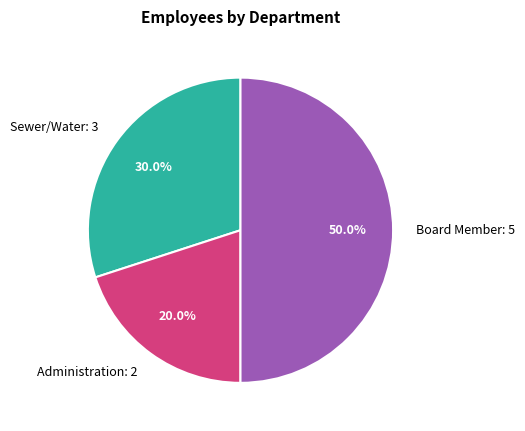

Does Administration: 2 represent more than half of the total?

No